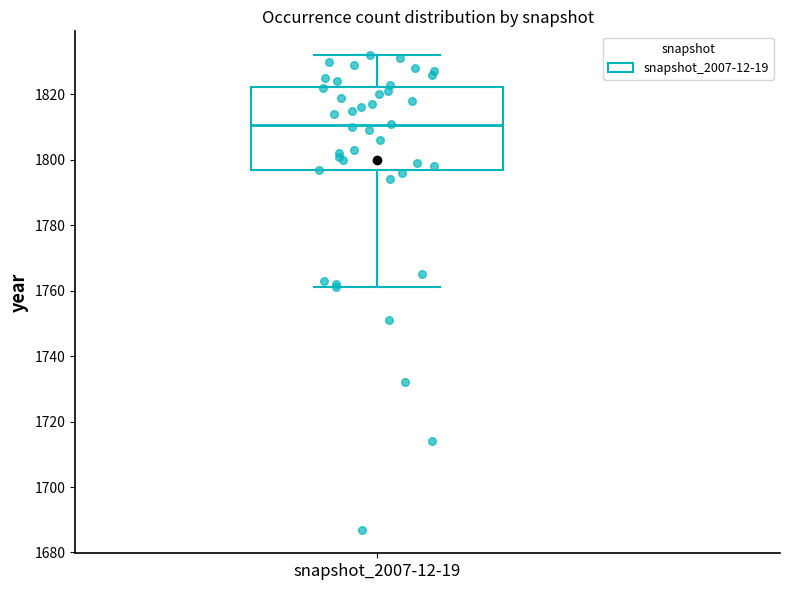

Transcribe this box plot: give where the median line is, the range the box spans, and where the two whiskers end, as read against the y-axis. The values are not printed on the chart, so give them approximately, as read against the axis.

median 1810, box 1796 to 1822, whiskers 1762 to 1832